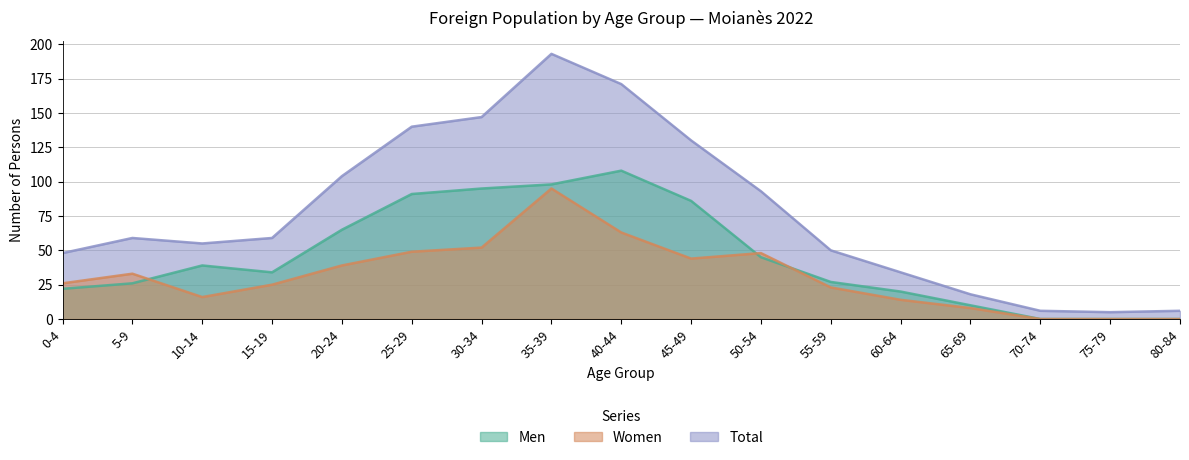

How many series are shown in this chart?

3